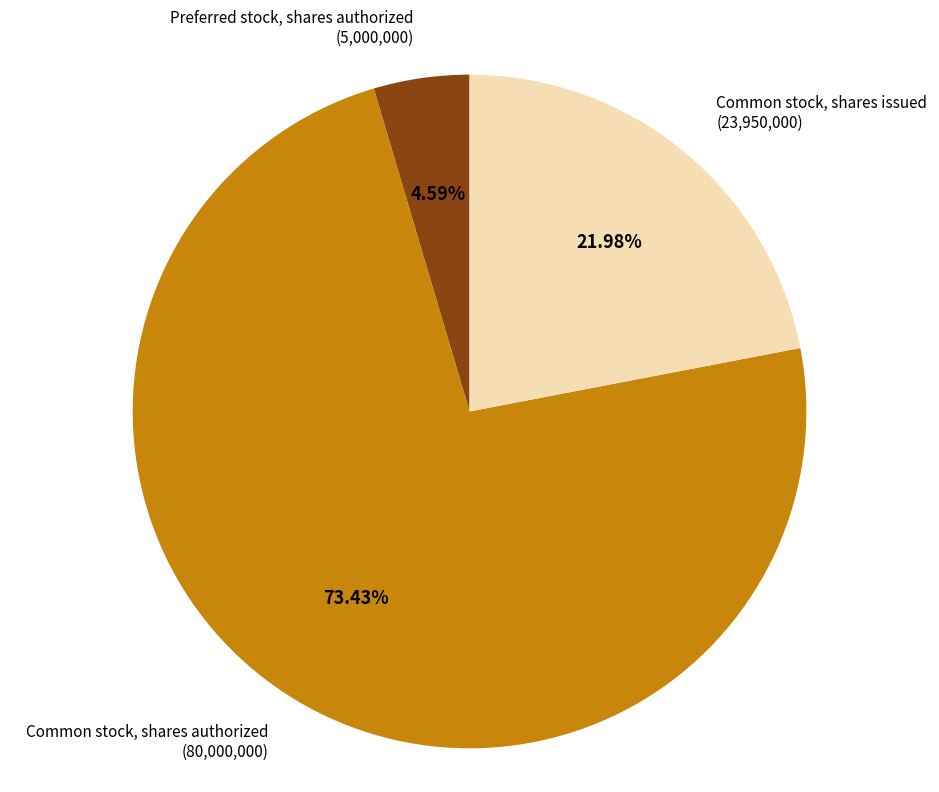

Does any single category account for the majority?

Yes